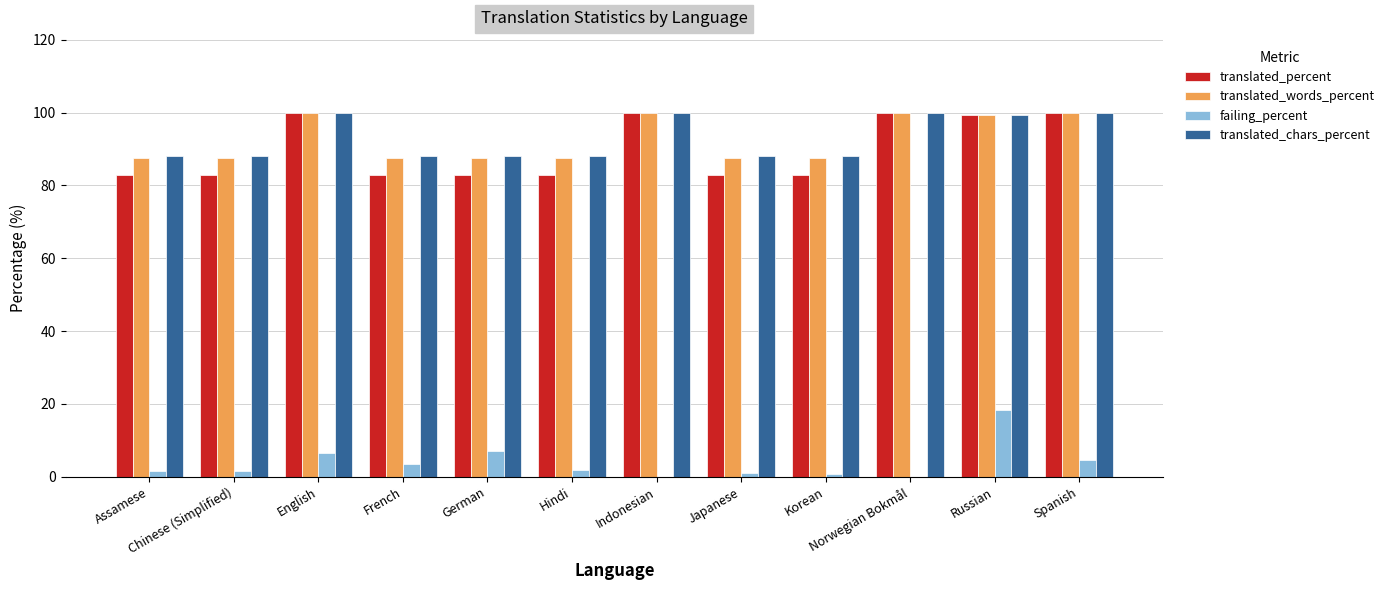

At which label does failing_percent reach its peak?

Russian